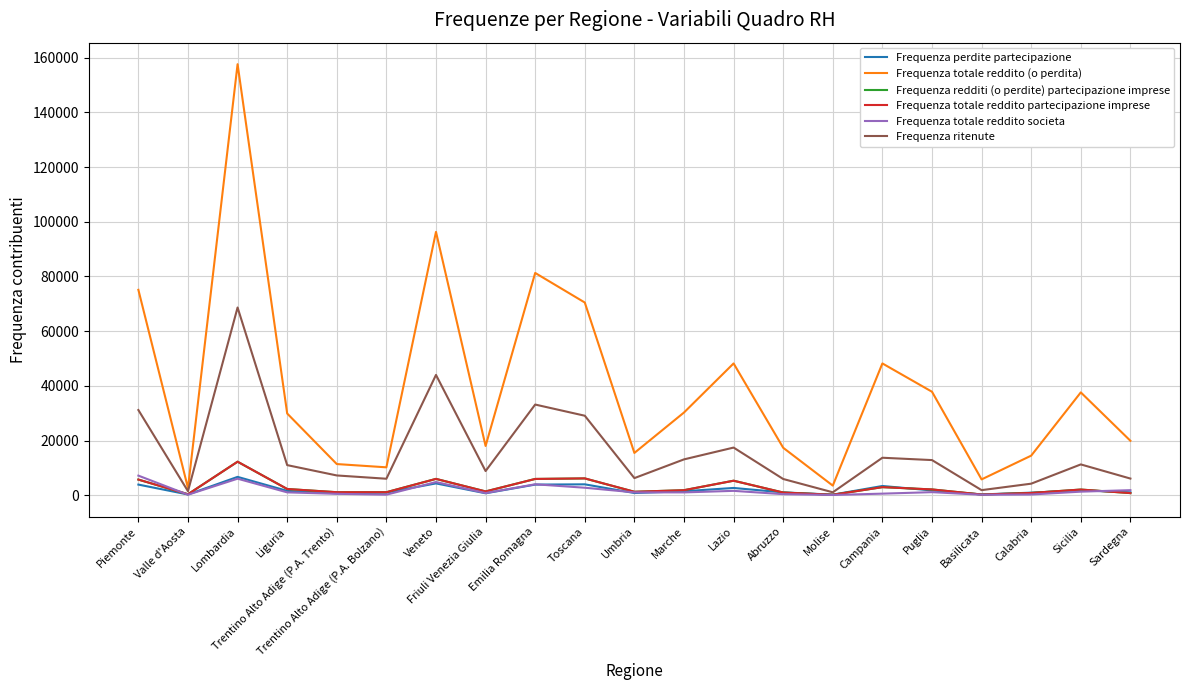

Which series has the largest range (max minus min)?

Frequenza totale reddito (o perdita)